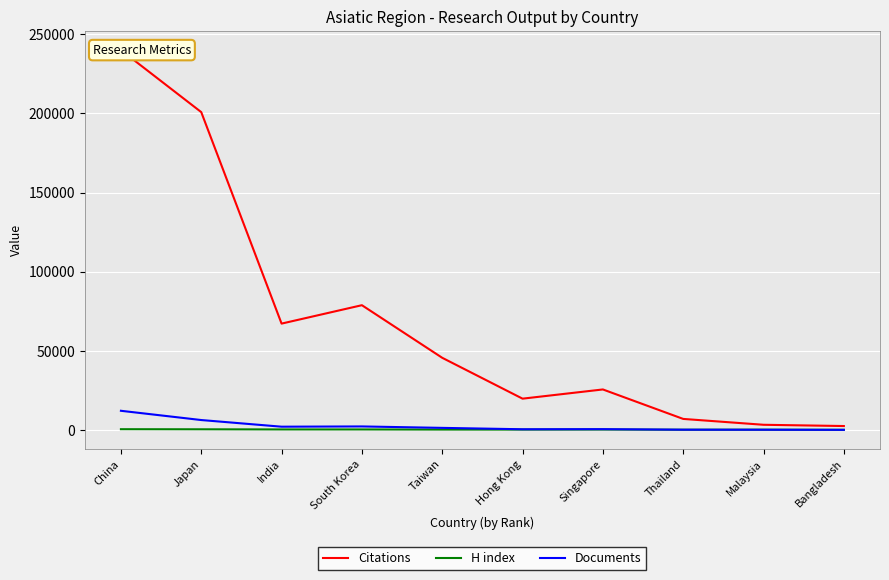

What is the label of the 5th point from the left?

Taiwan